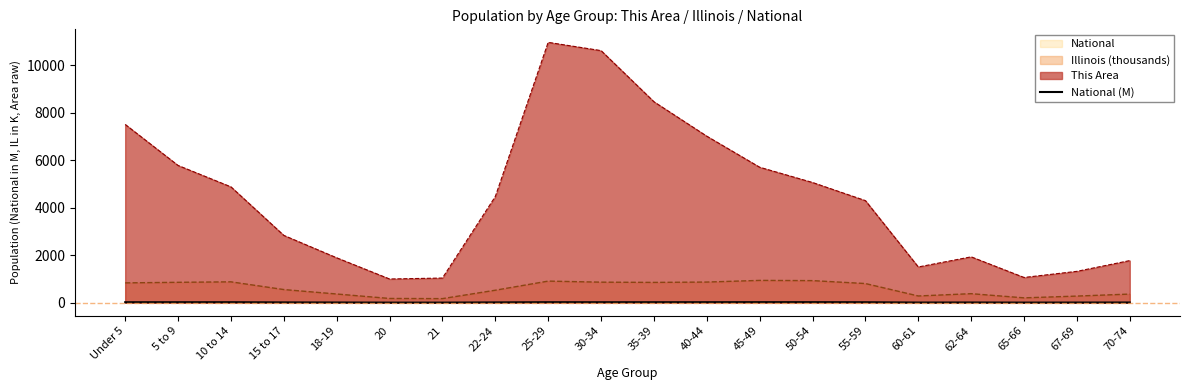

What is the sum of all values?

290.2